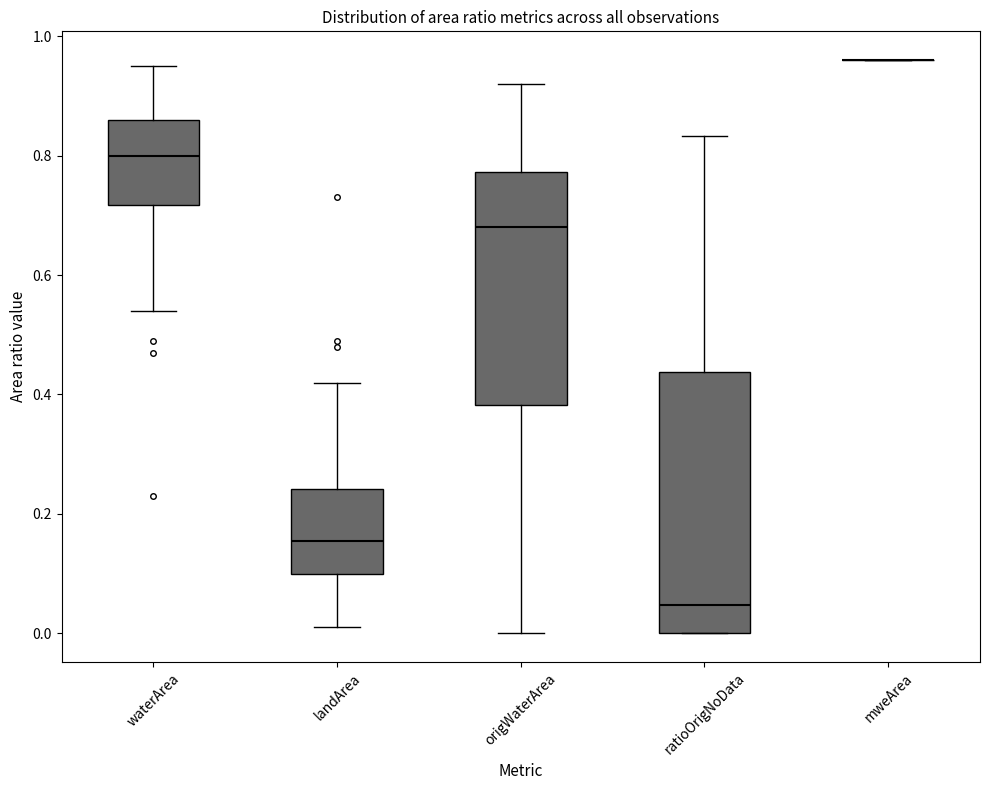

Reading left to right, transcribe this box plot: for each box, give where its median line is, the range the box spans, and where its two whiskers end, as read against the y-axis. The values are not printed on the chart, so give them approximately, as read against the axis.

waterArea: median 0.80, box 0.72 to 0.86, whiskers 0.54 to 0.96
landArea: median 0.16, box 0.10 to 0.24, whiskers 0.02 to 0.42
origWaterArea: median 0.68, box 0.38 to 0.78, whiskers 0.00 to 0.92
ratioOrigNoData: median 0.04, box 0.00 to 0.44, whiskers 0.00 to 0.84
mweArea: box collapsed to a line at 0.96, whiskers 0.96 to 0.96